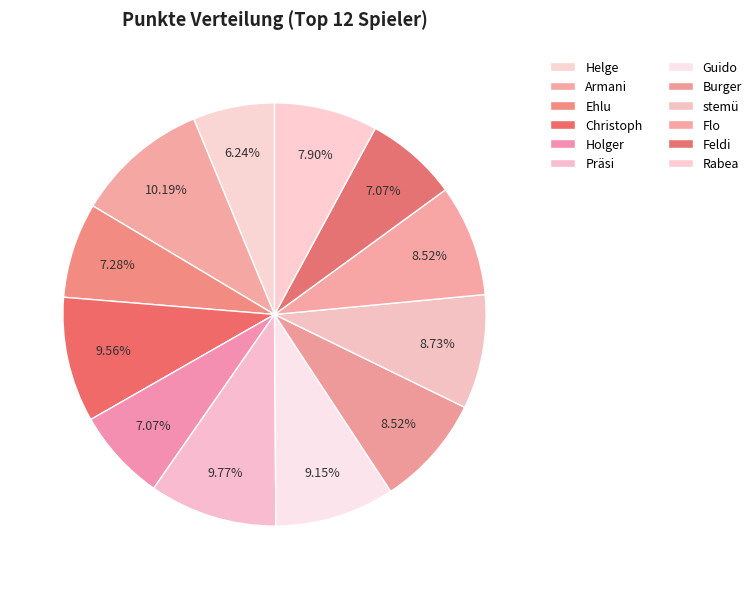

Is there a majority slice in this chart?

No